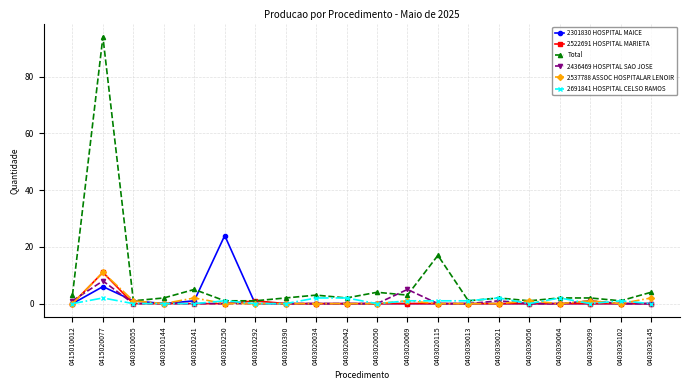

Which series changed the most between 0415010012 and 0403010250?

2301830 HOSPITAL MAICE